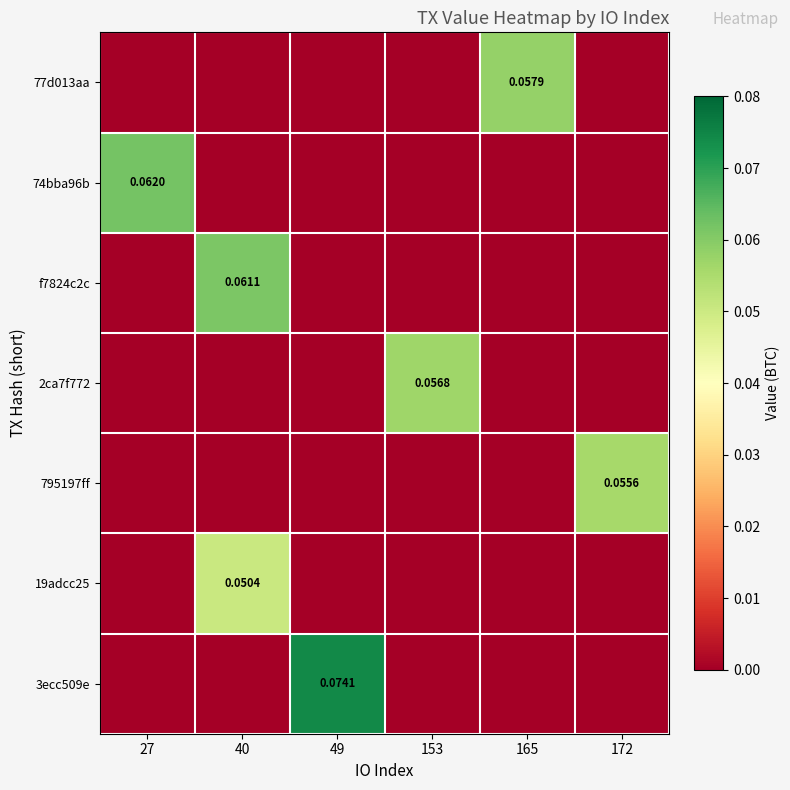

Which label corresponds to the largest value in the chart?

49